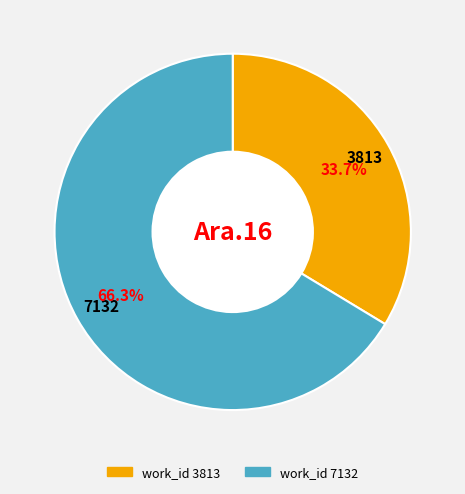

Is there a majority slice in this chart?

Yes